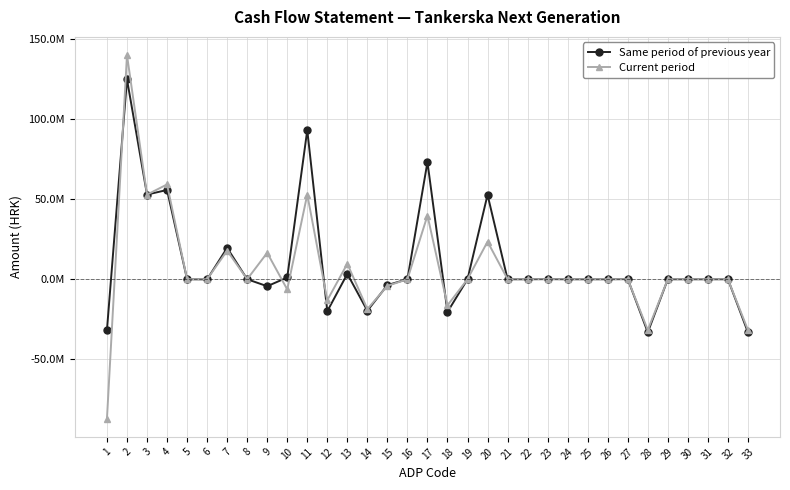

Where is Current period nearest to the value 26415300?

20